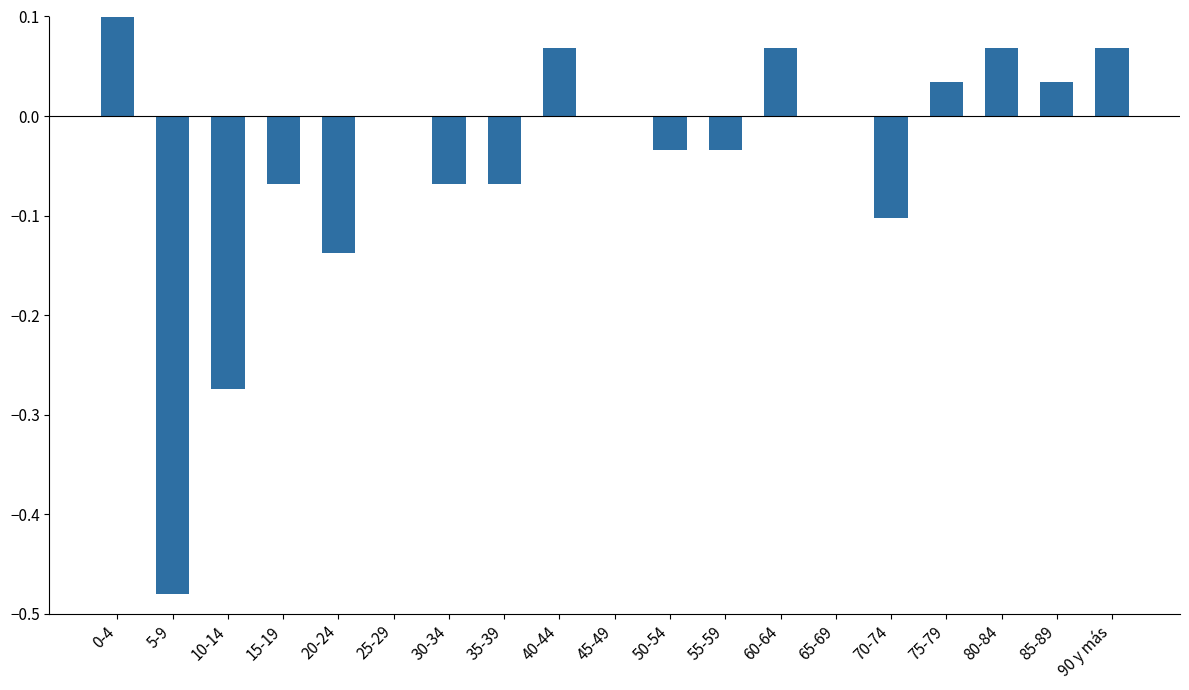

What is the smallest value displayed?

-0.5